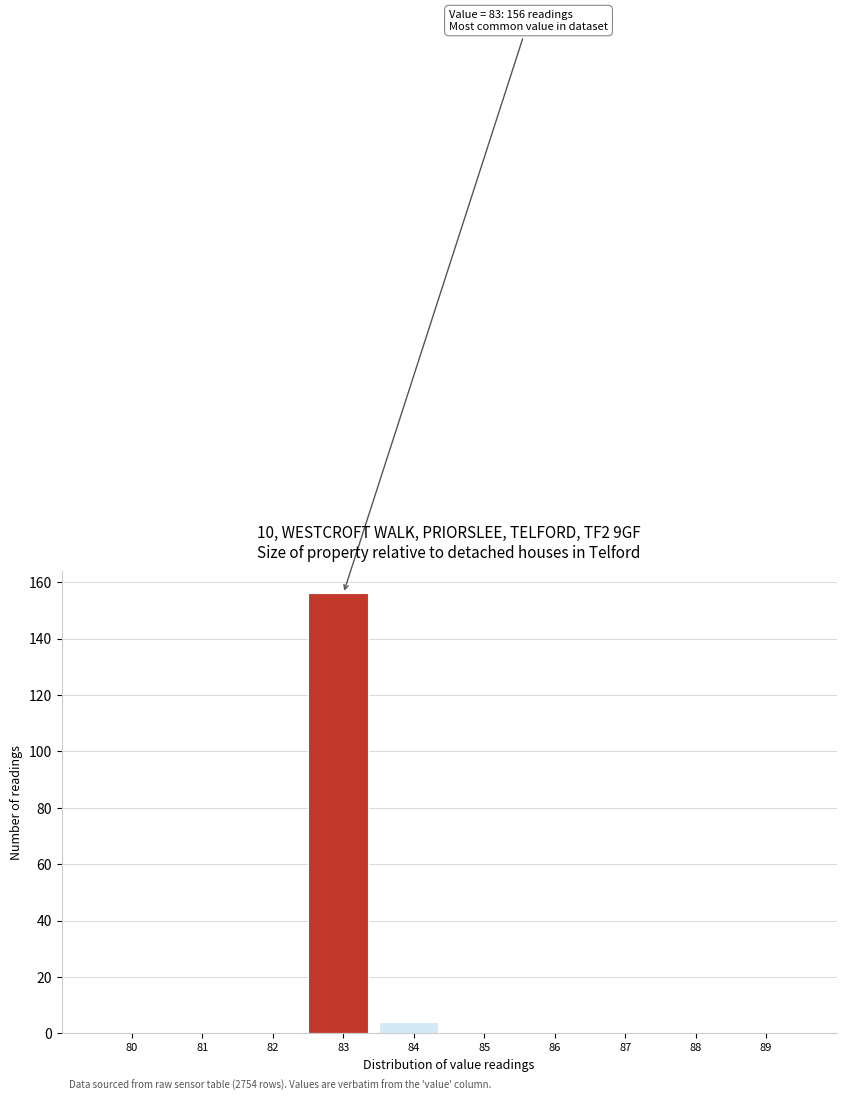

Reading left to right, transcribe all the data shown in this chart.

80=0	81=0	82=0	83=156	84=4	85=0	86=0	87=0	88=0	89=0